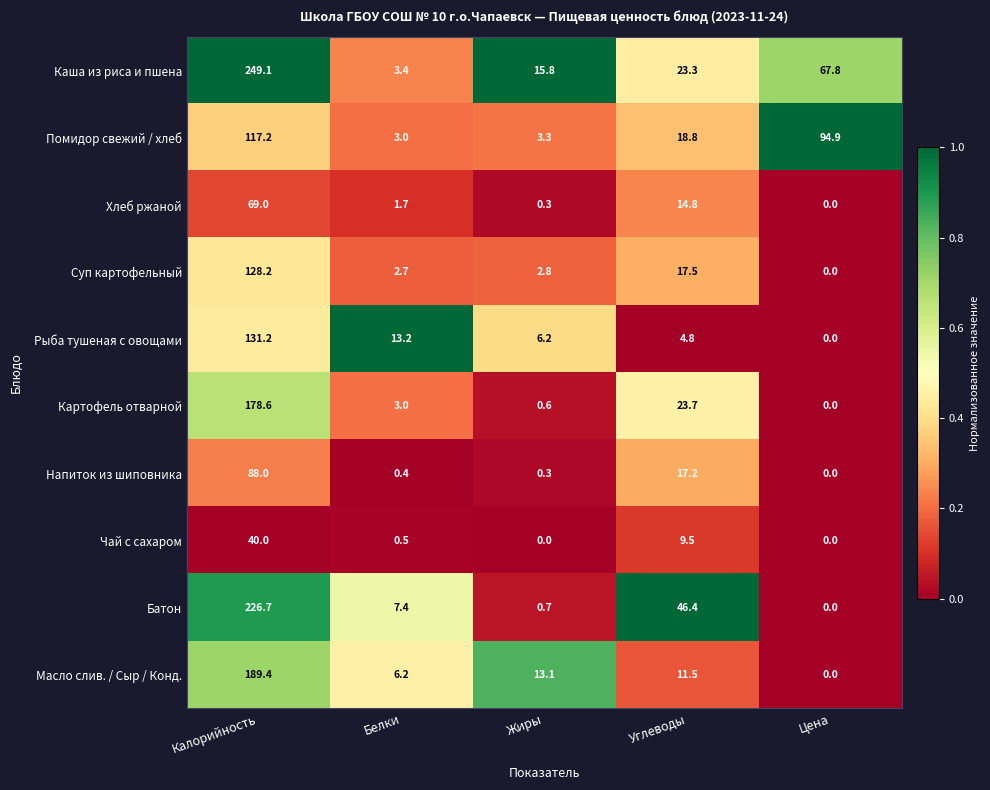

Where does the Картофель отварной series first go above 3?

Калорийность